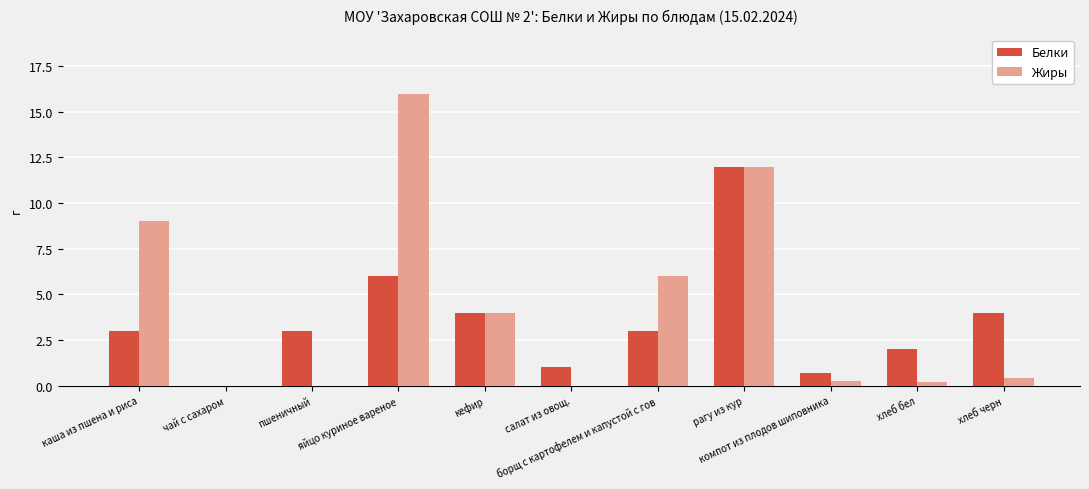

At which category is the sum across all series the highest?

рагу из кур